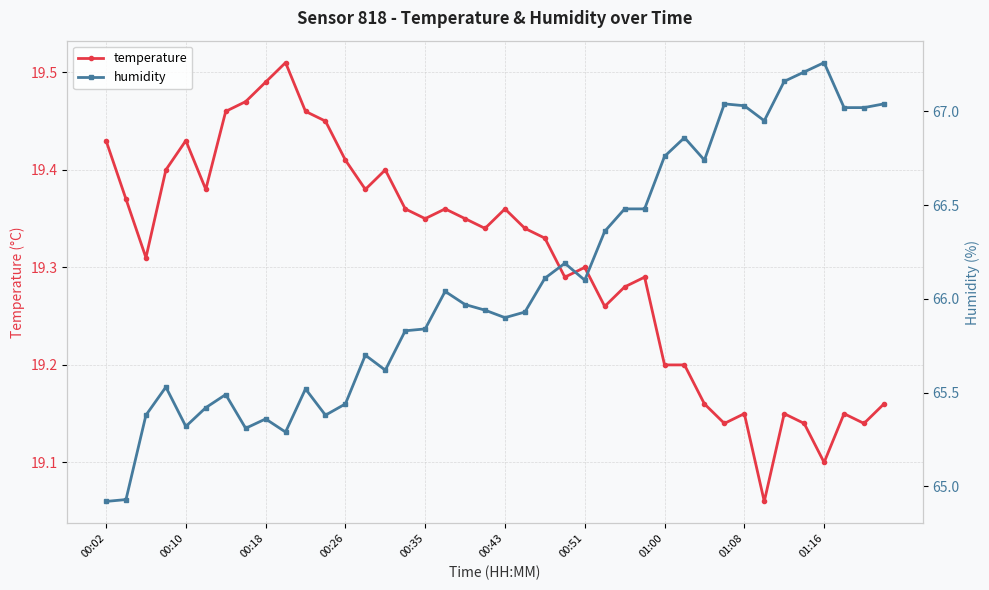

Which series has the largest total across all categories?

humidity